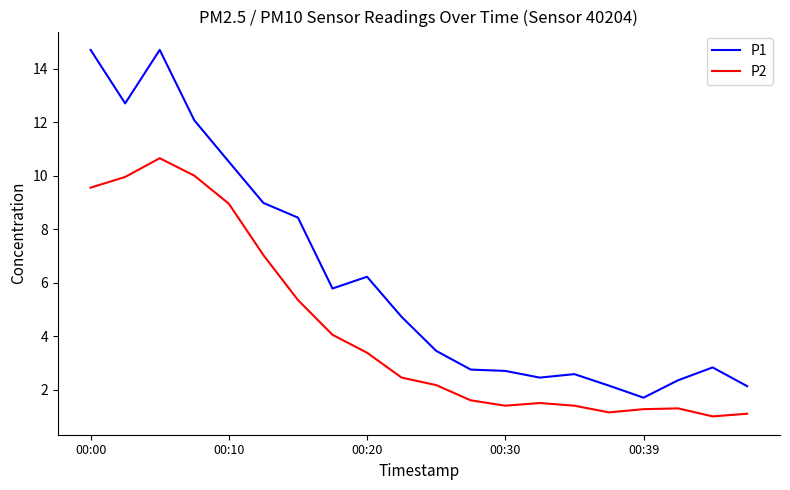

True or false: P1 and P2 intersect in this chart.

False